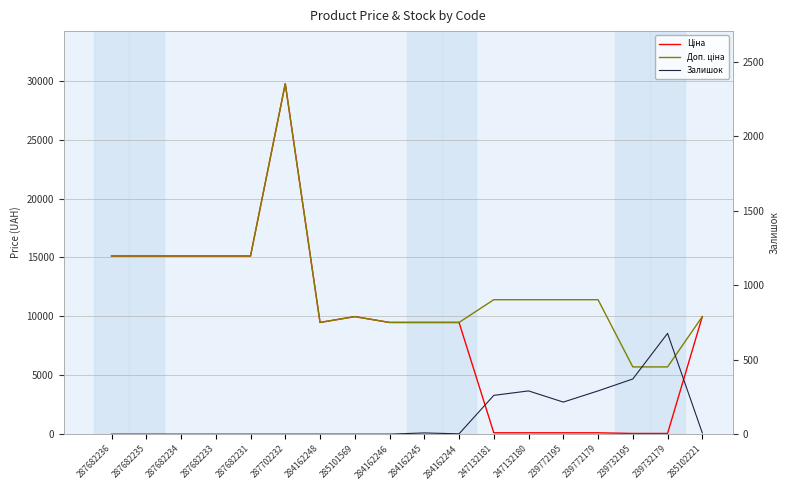

How many data points in Ціна are above 9480?

12